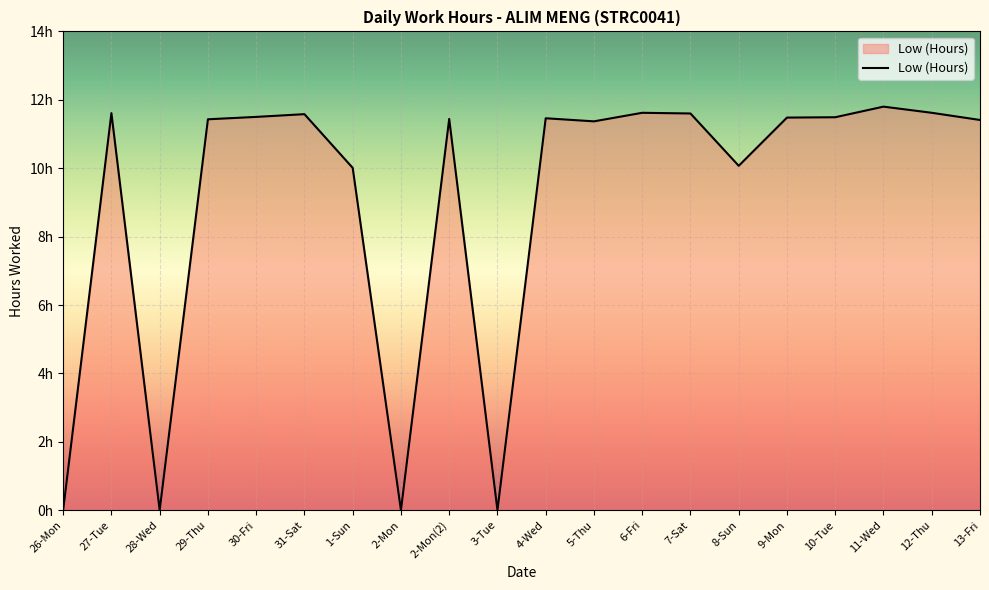

What is the ratio of the value at 31-Sat to the value at 7-Sat?

1.0